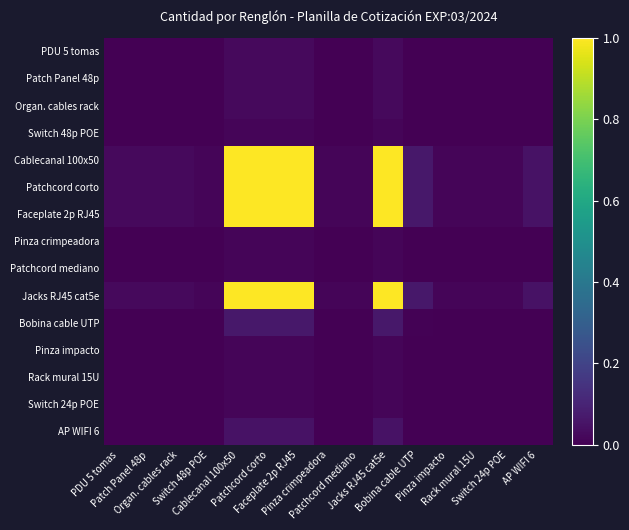

Rank the series at Faceplate 2p RJ45 from highest to lowest value.

Cablecanal 100x50, Patchcord corto, Faceplate 2p RJ45, Jacks RJ45 cat5e, Bobina cable UTP, AP WIFI 6, PDU 5 tomas, Patch Panel 48p, Organ. cables rack, Switch 48p POE, Pinza crimpeadora, Patchcord mediano, Pinza impacto, Rack mural 15U, Switch 24p POE